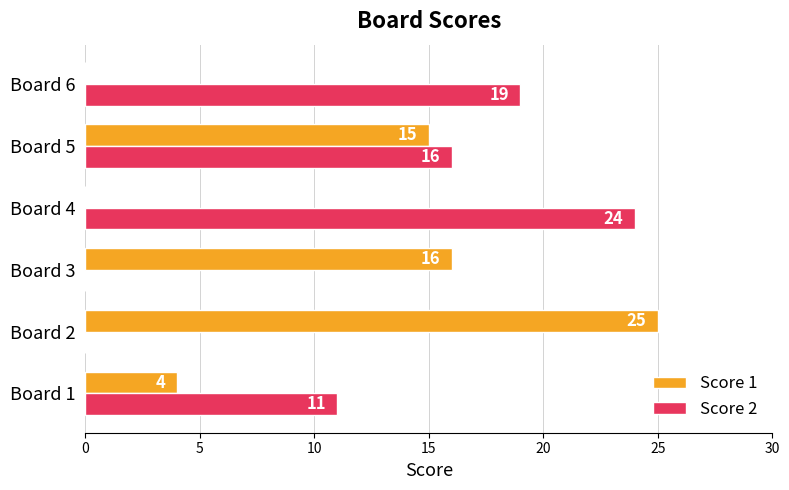

What is the sum of the Score 1 values at Board 2 and Board 1?

29